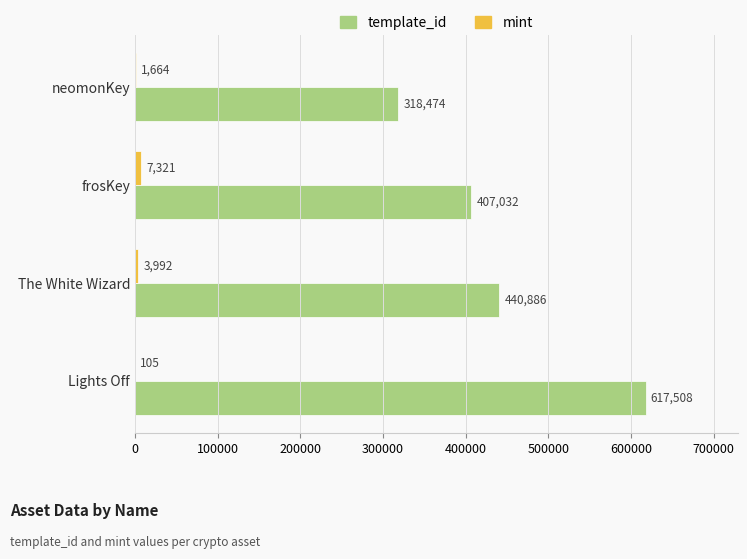

Where is template_id nearest to the value 467991?

The White Wizard